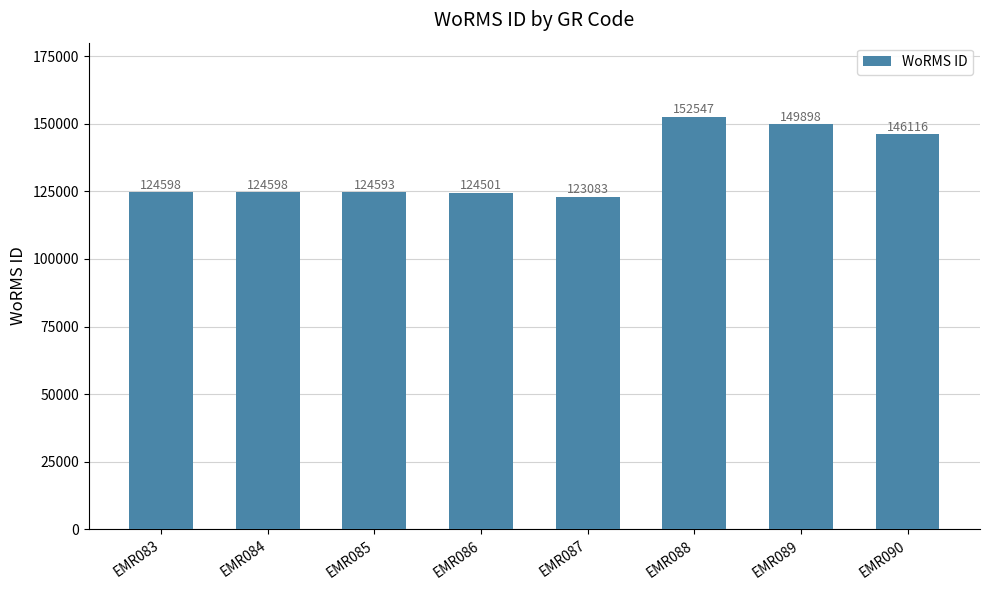

The chart shows a value of 48068 at EMR083. True or false?

False